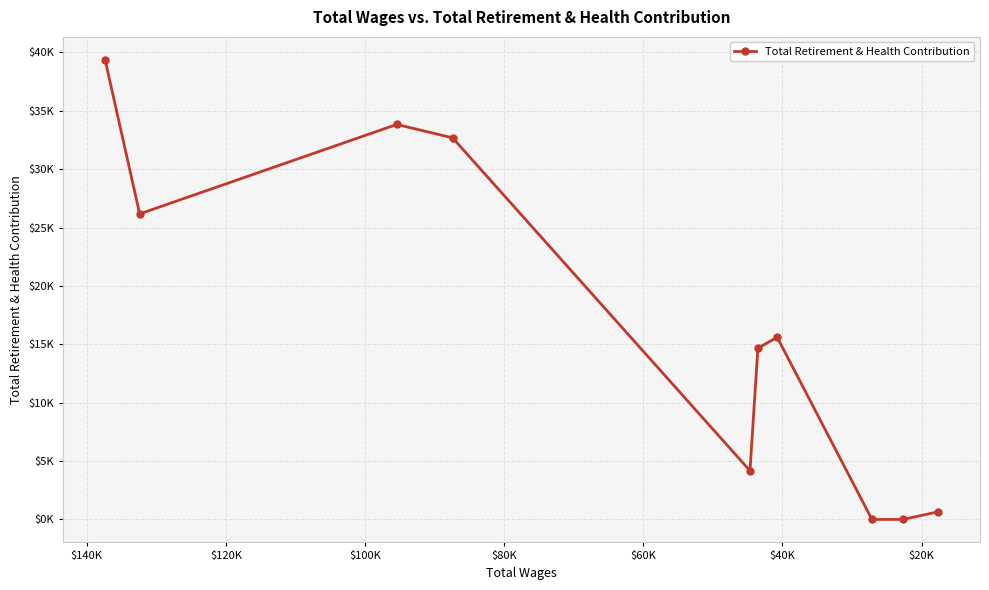

What is the greatest value displayed?

39358